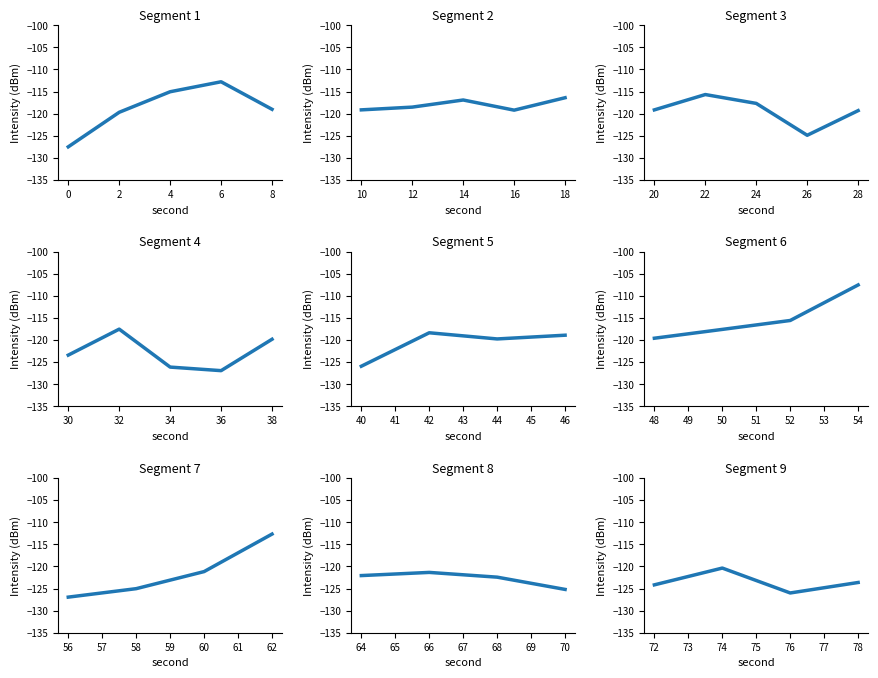

The value at 72 is -180.7. True or false?

False